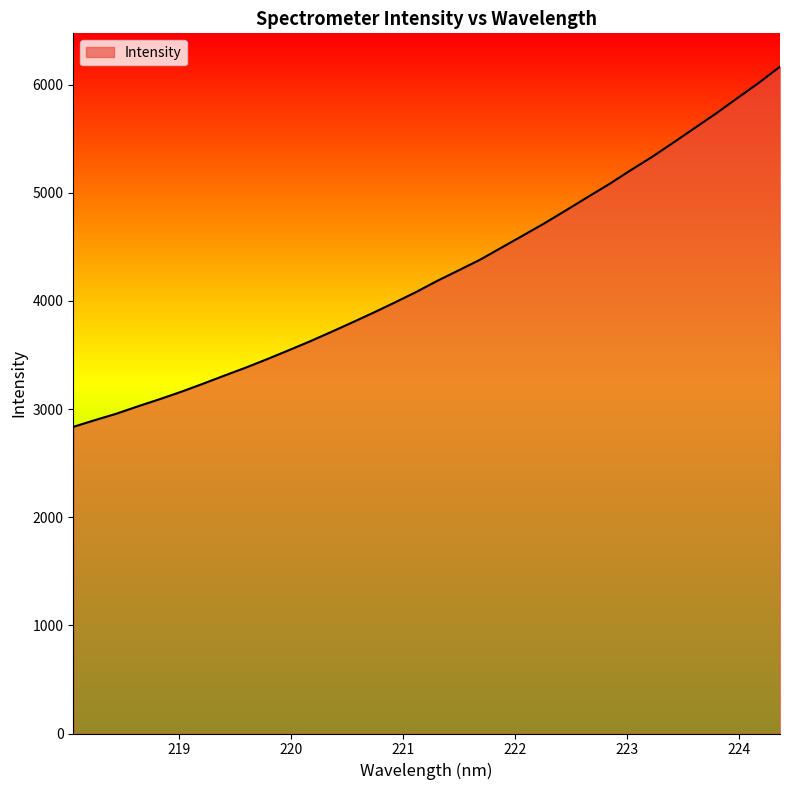

What is the greatest value displayed?

6166.5